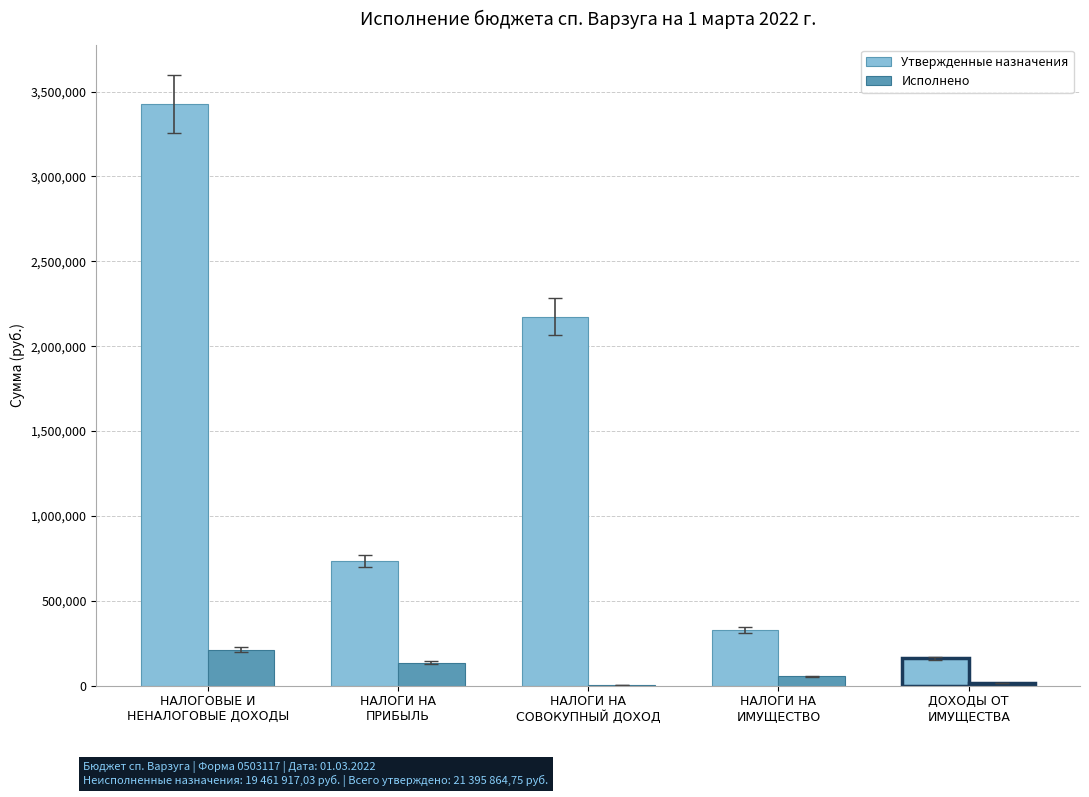

How many data points in Исполнено are above 53894?

3